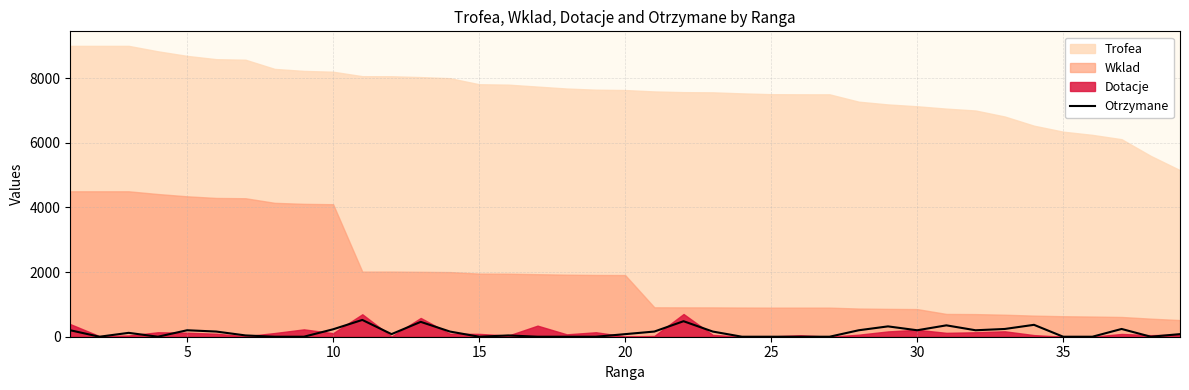

How many data points are above 80?

19